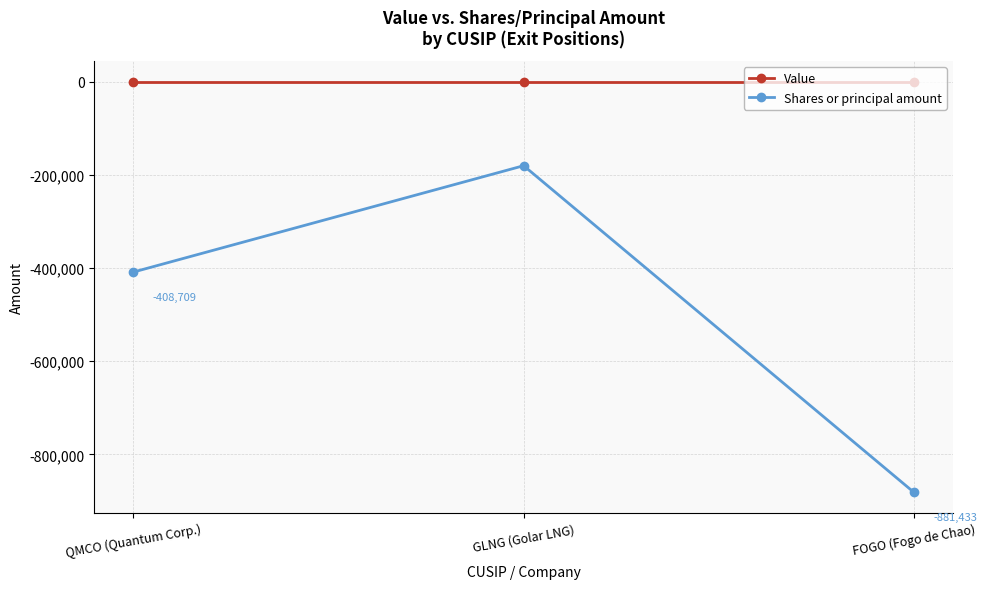

The Shares or principal amount series shows -306292 at GLNG (Golar LNG). True or false?

False